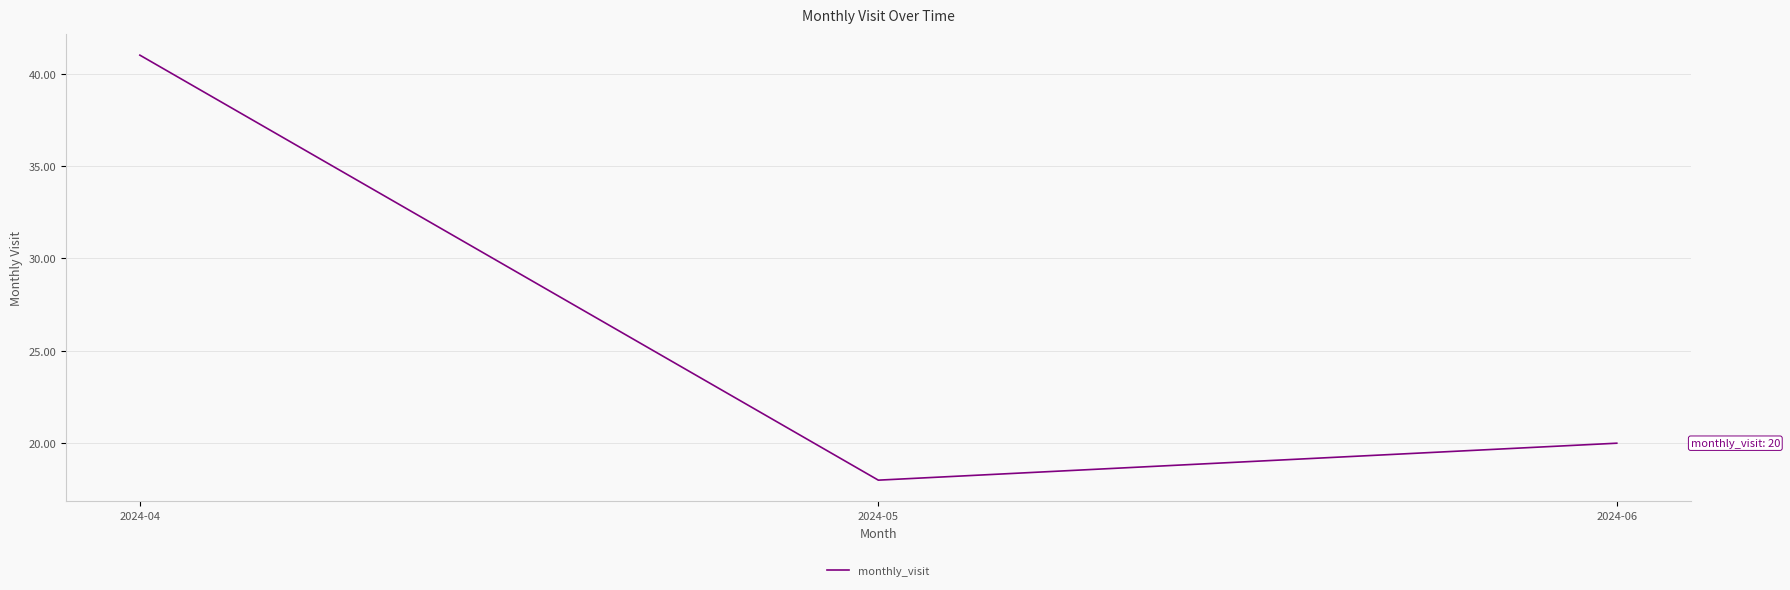

Does the chart display data point markers on the line(s)?

No